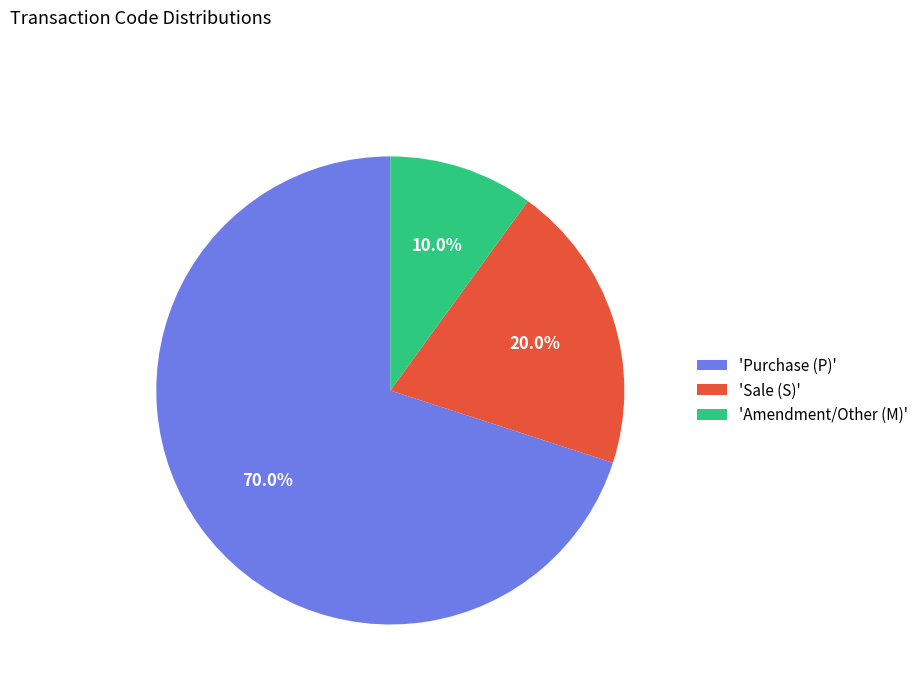

Is there a majority slice in this chart?

Yes